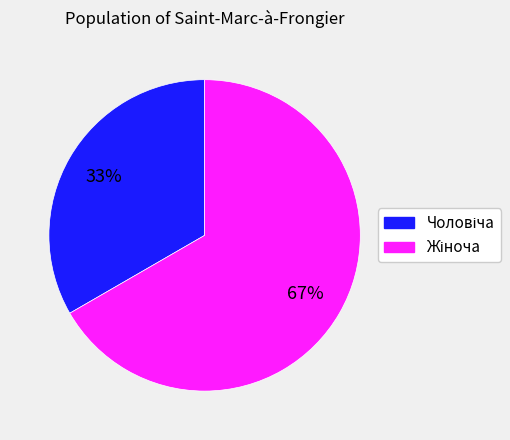

Is there any slice that represents more than half of the pie?

Yes